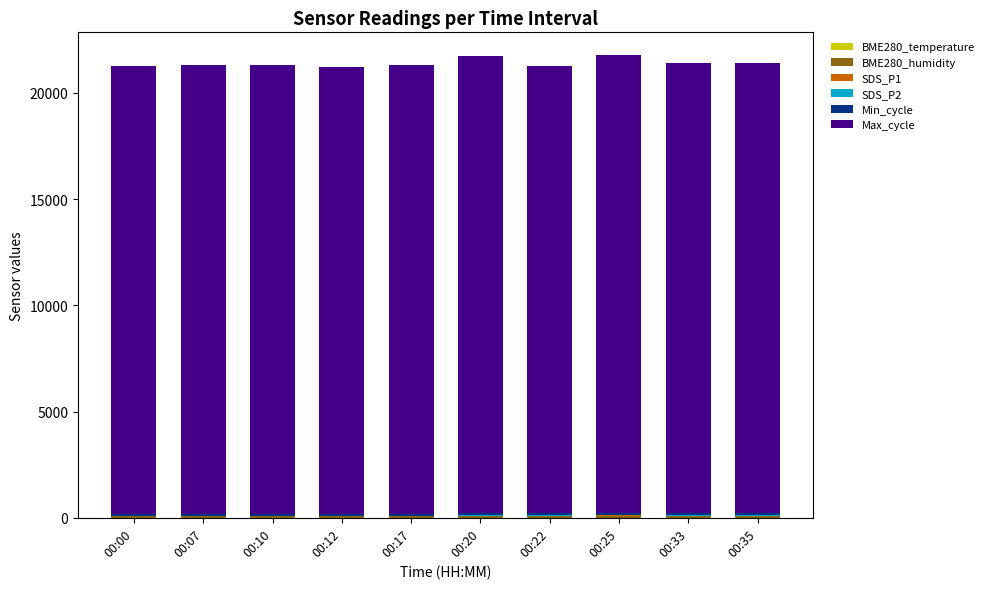

Are the bars horizontal?

No